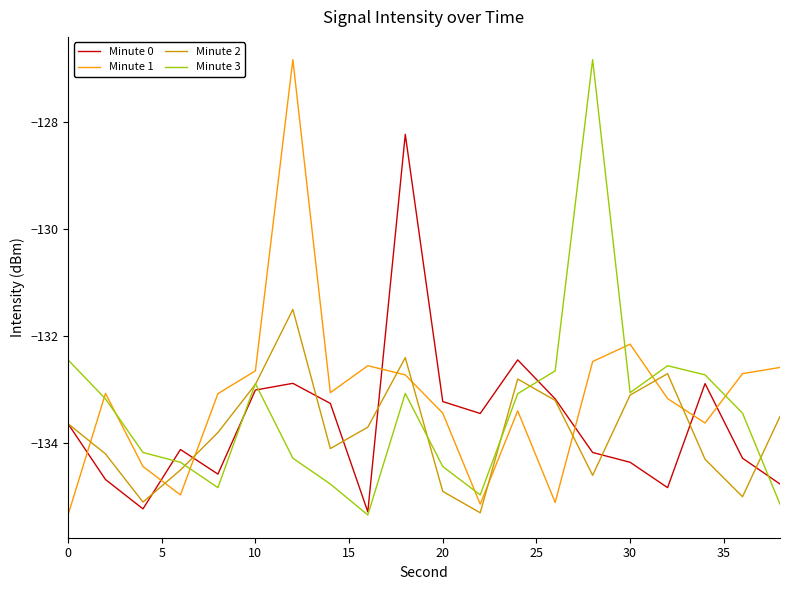

What is the highest value of the Minute 2 series?

-131.5